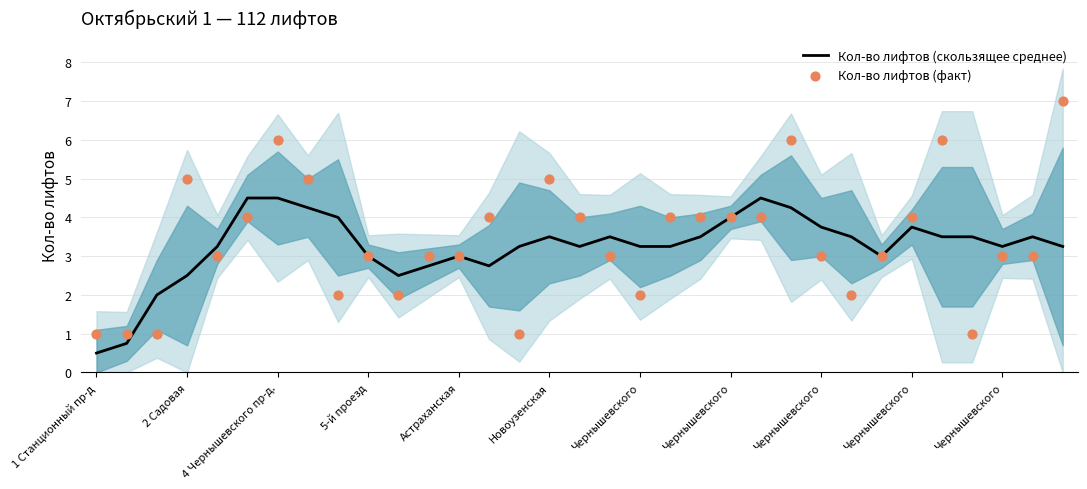

Which series has the largest total across all categories?

Кол-во лифтов (факт)